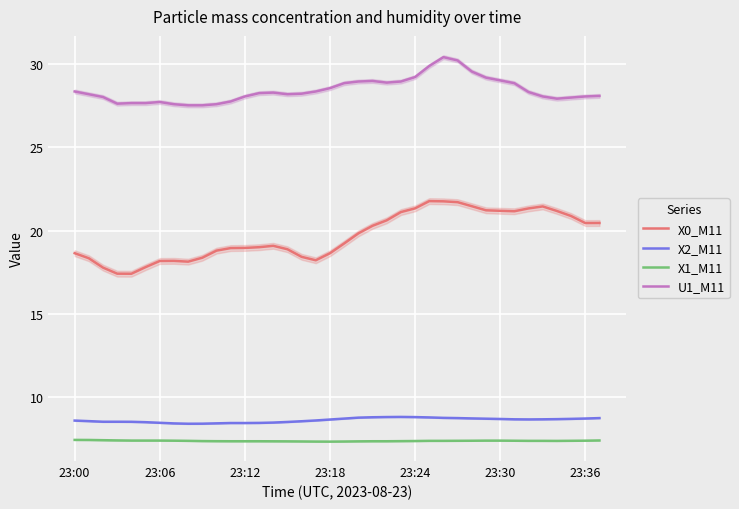

True or false: X1_M11 and X2_M11 cross at least once.

False